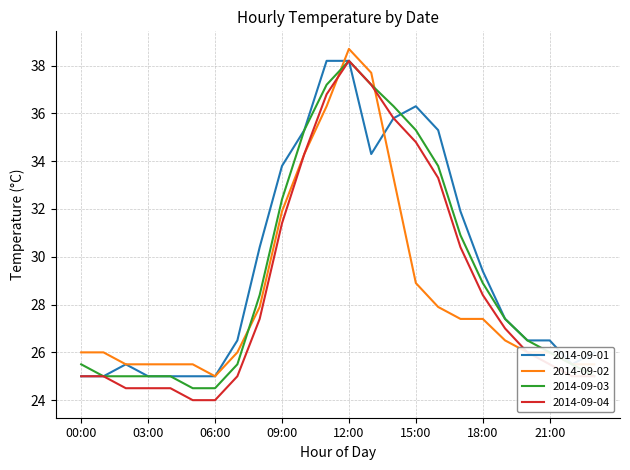

What is the lowest value of the 2014-09-04 series?

24.0